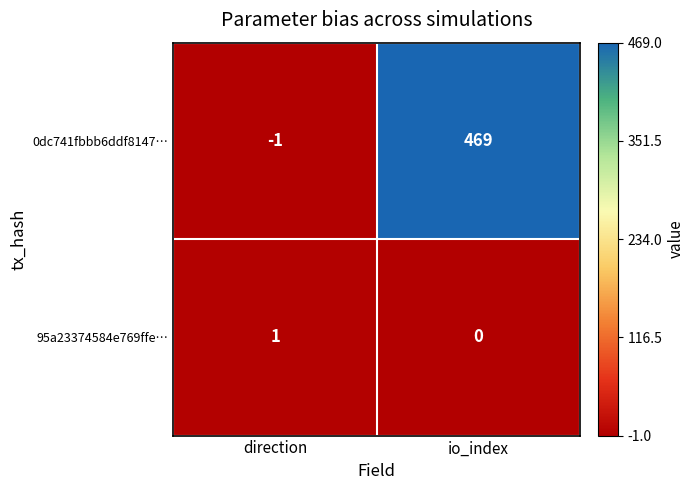

List the series in order of their peak value, highest first.

0dc741fbbb6ddf8147…, 95a23374584e769ffe…